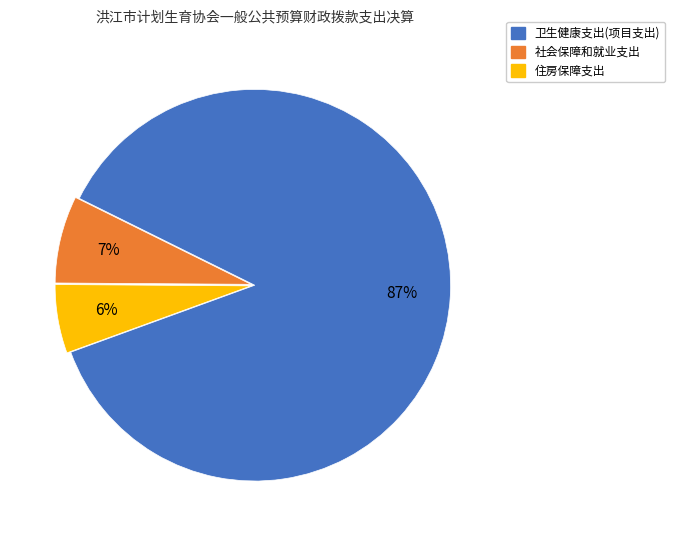

Count the number of slices in the pie.

3